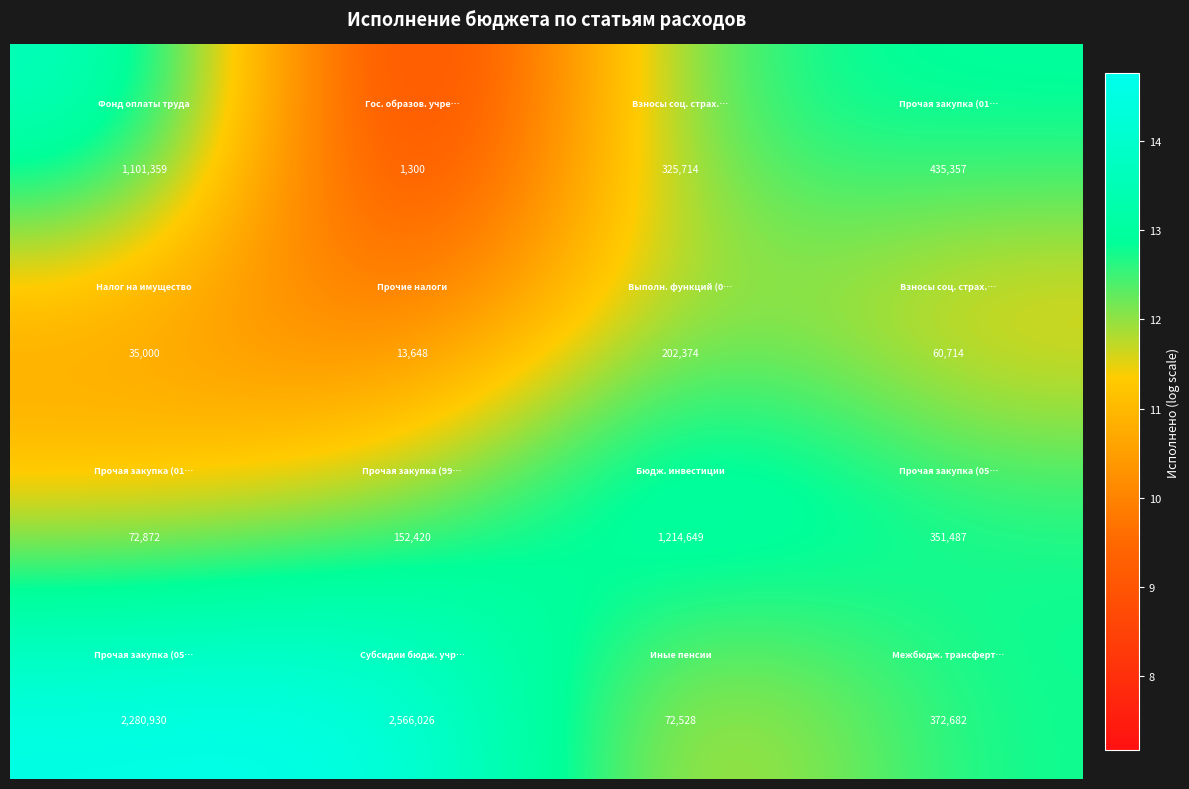

At how many categories does at least one series exceed 996673?

3